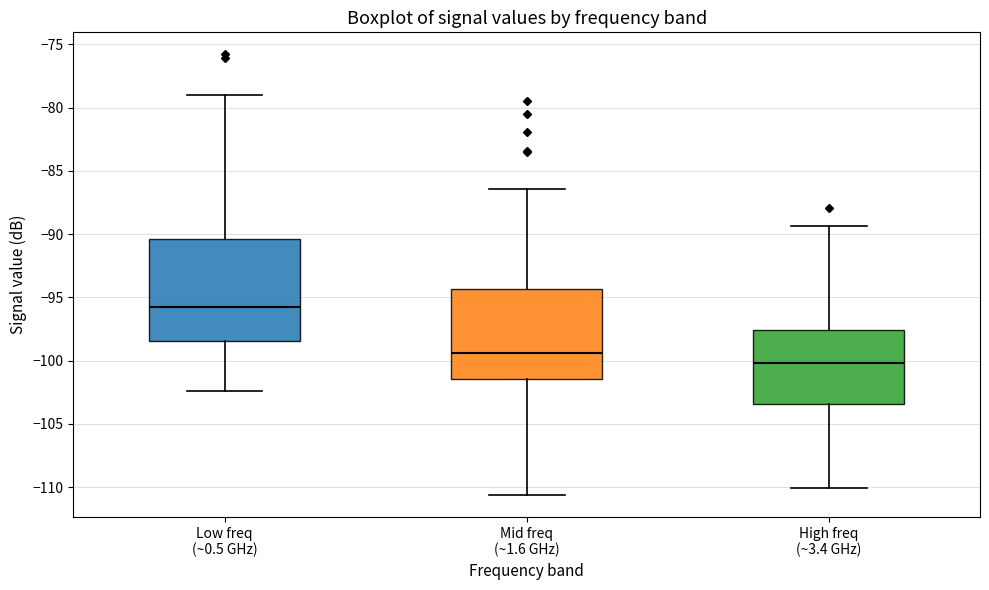

Reading left to right, read every box against the y-axis: the position of its median line, the range the box covers, and the ends of its whiskers. The values are not printed on the chart, so give them approximately, as read against the axis.

Low freq (~0.5 GHz): median -95.5, box -98.5 to -90.5, whiskers -102.5 to -79.0
Mid freq (~1.6 GHz): median -99.5, box -101.5 to -94.5, whiskers -110.5 to -86.5
High freq (~3.4 GHz): median -100.0, box -103.5 to -97.5, whiskers -110.0 to -89.5